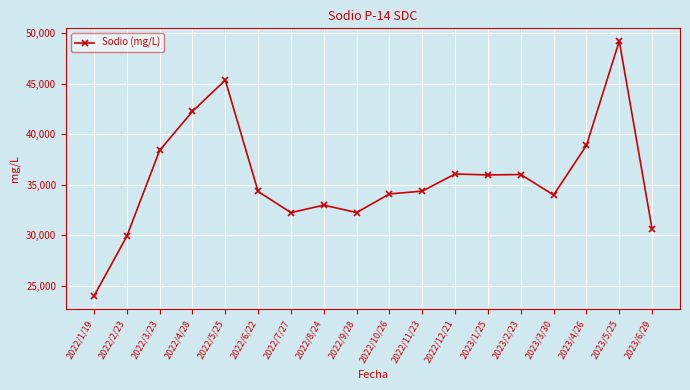

True or false: there are more than 1 points higher than both neighbors.

True